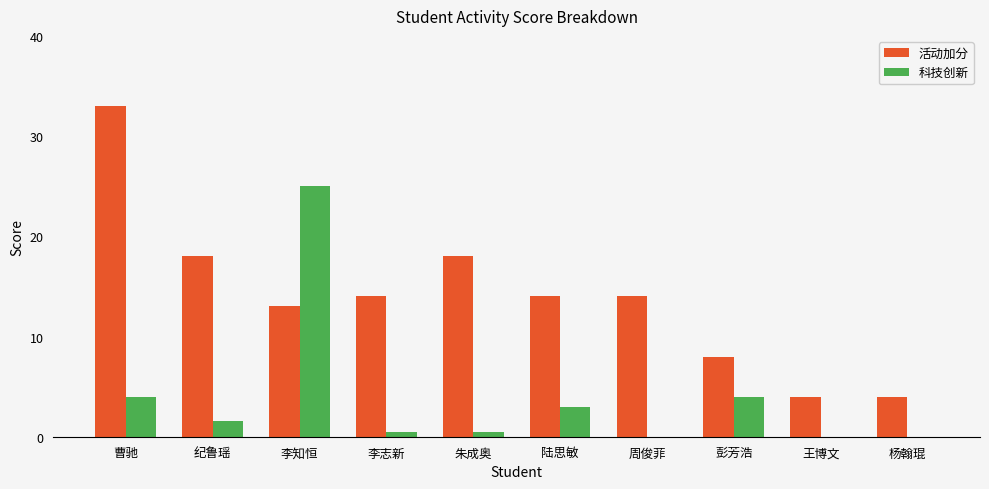

Which series has the widest spread of values?

活动加分